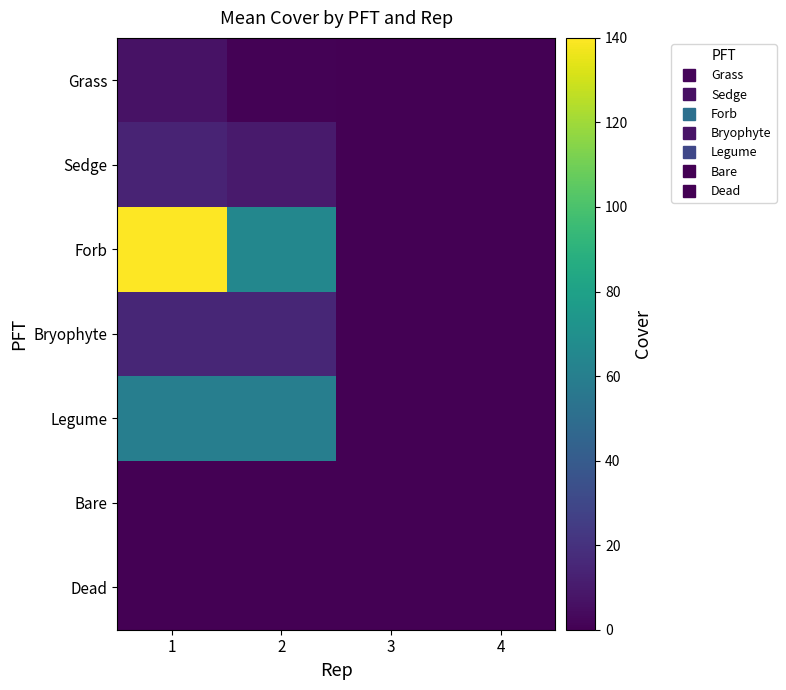

Which series has the widest spread of values?

Forb